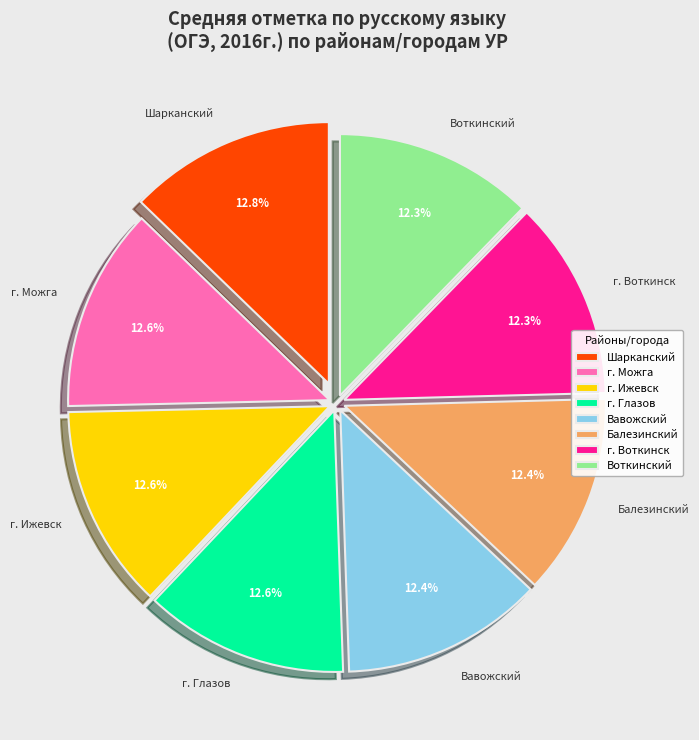

Approximately how many times larger is the value at Воткинский compared to Балезинский?

1.0